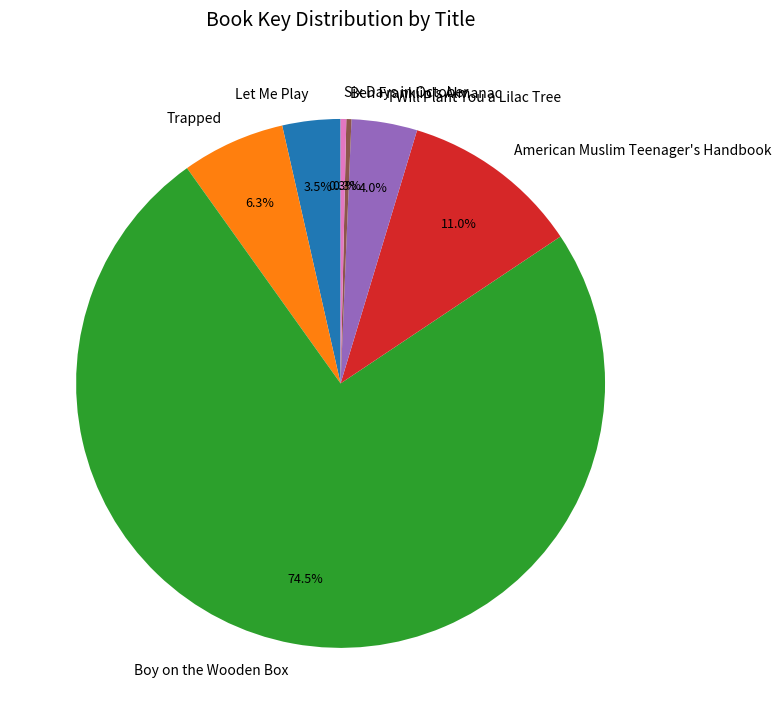

To the nearest percent, what is the difference between the largest and smallest slice percentages?

74%